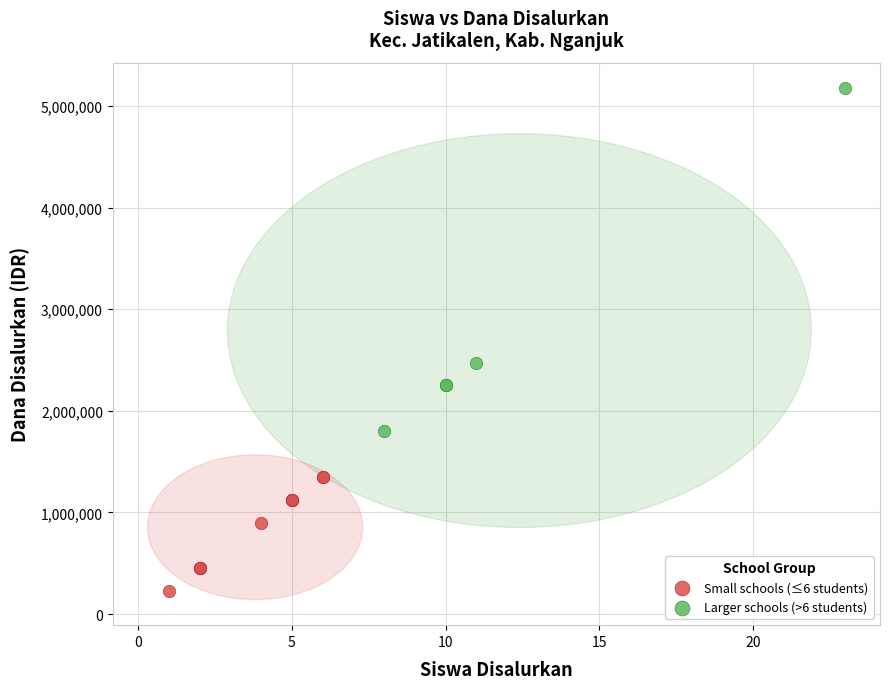

Which series contains the lowest Y value?

Small schools (≤6 students)